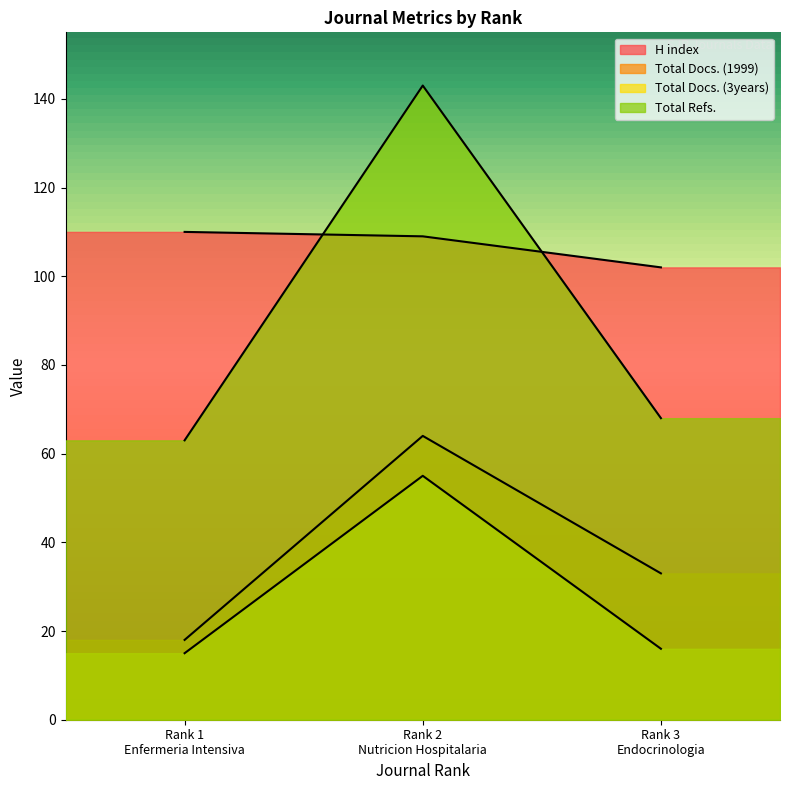

Rank the series by their maximum value, from lowest to highest.

Total Docs. (3years), Total Docs. (1999), H index, Total Refs.